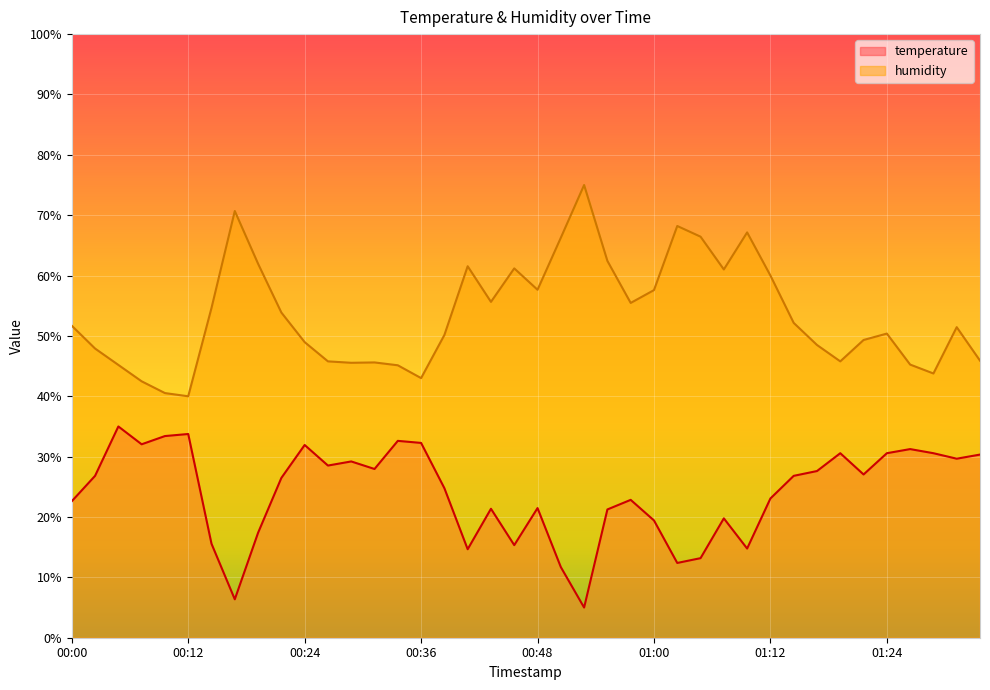

How many distinct data groups are displayed?

2